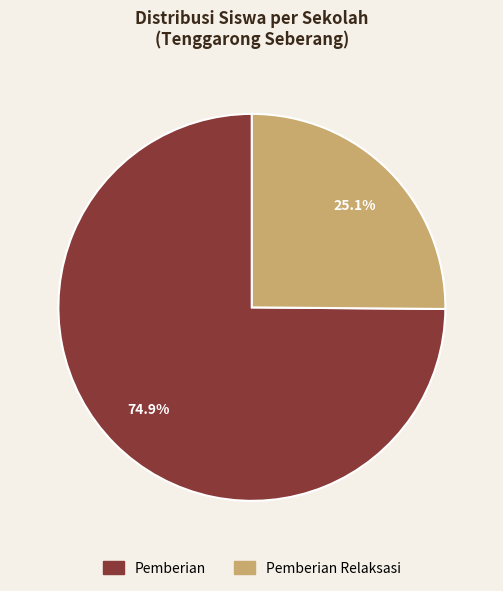

What is the ratio of the value at Pemberian to the value at Pemberian Relaksasi?

3.0